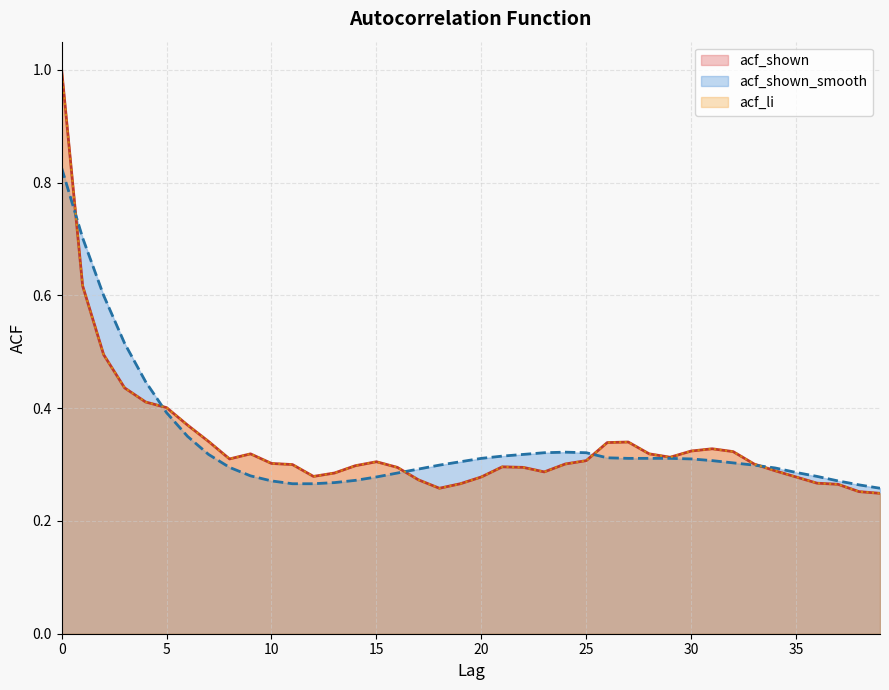

Reading right to left, list all the values displayed in this chart.

acf_shown: 0.2	0.3	0.3	0.3	0.3	0.3	0.3	0.3	0.3	0.3	0.3	0.3	0.3	0.3	0.3	0.3	0.3	0.3	0.3	0.3	0.3	0.3	0.3	0.3	0.3	0.3	0.3	0.3	0.3	0.3	0.3	0.3	0.3	0.4	0.4	0.4	0.4	0.5	0.6	1.0
acf_shown_smooth: 0.3	0.3	0.3	0.3	0.3	0.3	0.3	0.3	0.3	0.3	0.3	0.3	0.3	0.3	0.3	0.3	0.3	0.3	0.3	0.3	0.3	0.3	0.3	0.3	0.3	0.3	0.3	0.3	0.3	0.3	0.3	0.3	0.3	0.3	0.4	0.4	0.5	0.6	0.7	0.8
acf_li: 0.2	0.3	0.3	0.3	0.3	0.3	0.3	0.3	0.3	0.3	0.3	0.3	0.3	0.3	0.3	0.3	0.3	0.3	0.3	0.3	0.3	0.3	0.3	0.3	0.3	0.3	0.3	0.3	0.3	0.3	0.3	0.3	0.3	0.4	0.4	0.4	0.4	0.5	0.6	1.0